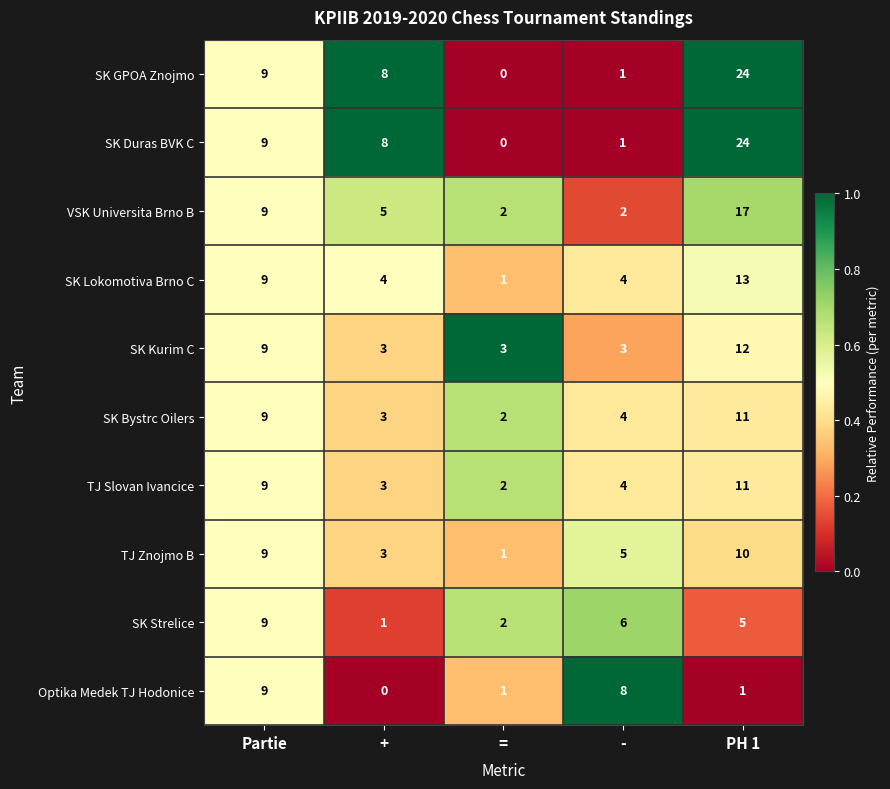

At which label is SK Bystrc Oilers closest to 6?

-